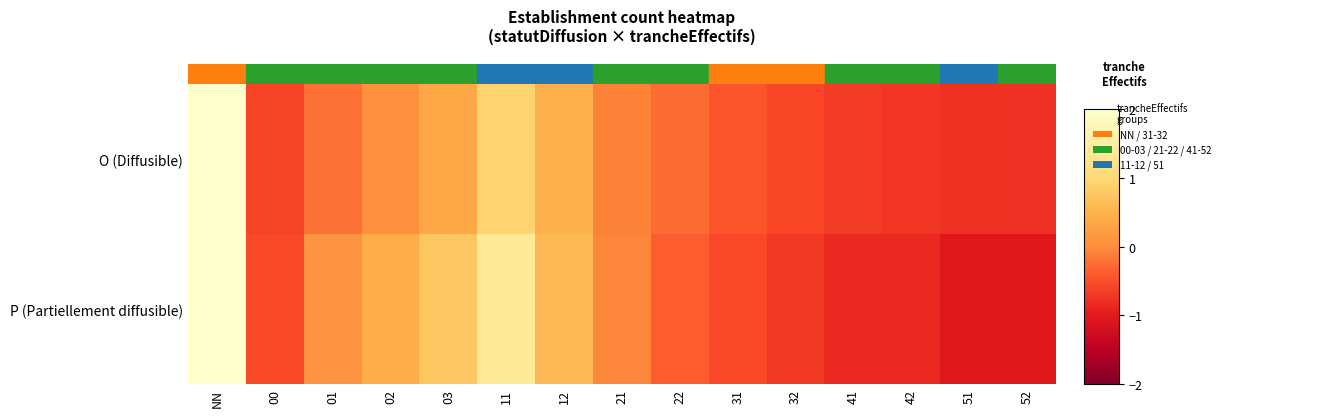

Reading left to right, transcribe all the data shown in this chart.

O (Diffusible): NN=3.3	00=-0.6	01=-0.2	02=0.1	03=0.3	11=0.9	12=0.5	21=-0.1	22=-0.3	31=-0.4	32=-0.6	41=-0.7	42=-0.7	51=-0.8	52=-0.8
P (Partiellement diffusible): NN=2.7	00=-0.5	01=0.1	02=0.4	03=0.8	11=1.4	12=0.6	21=-0.1	22=-0.4	31=-0.5	32=-0.7	41=-0.9	42=-0.9	51=-1.0	52=-1.0